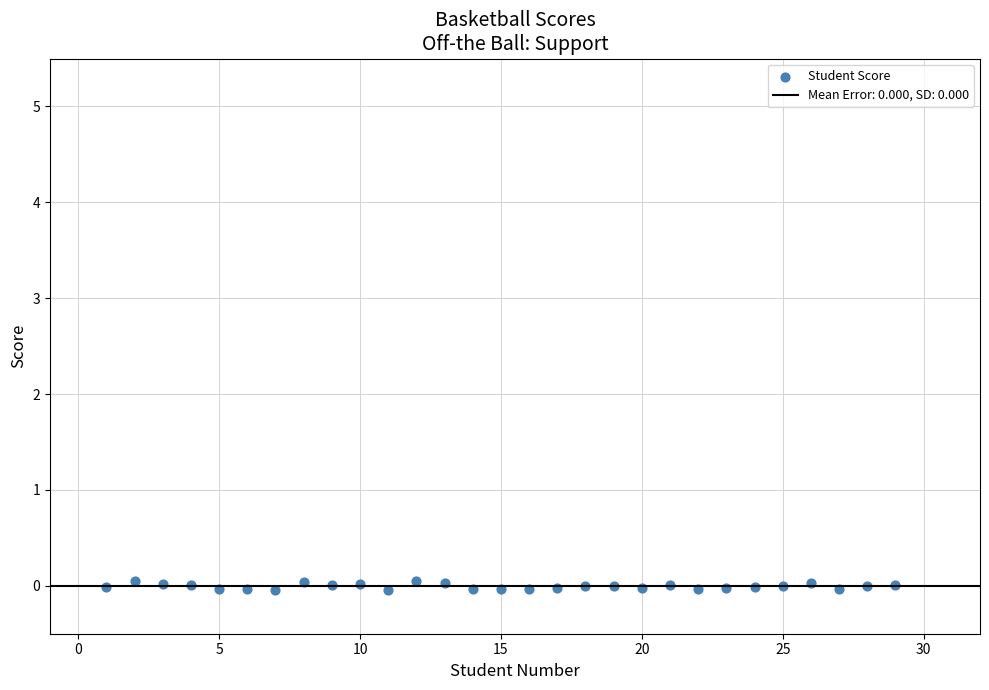

What is the range of X values (max minus min)?

28.0